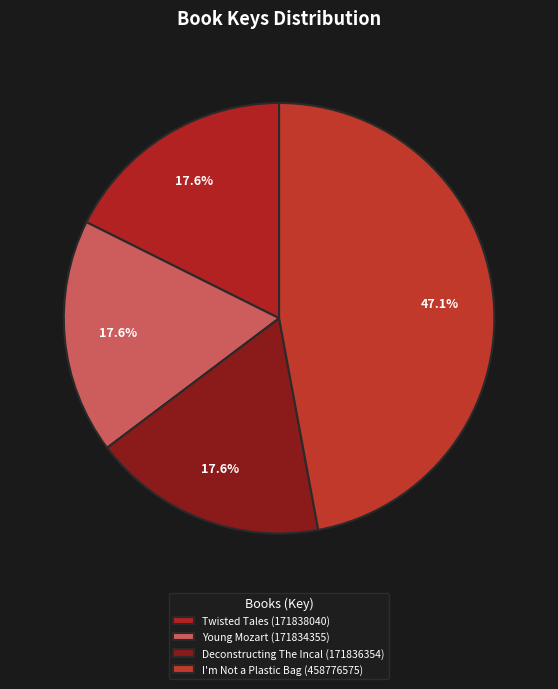

How many slices are in this pie chart?

4